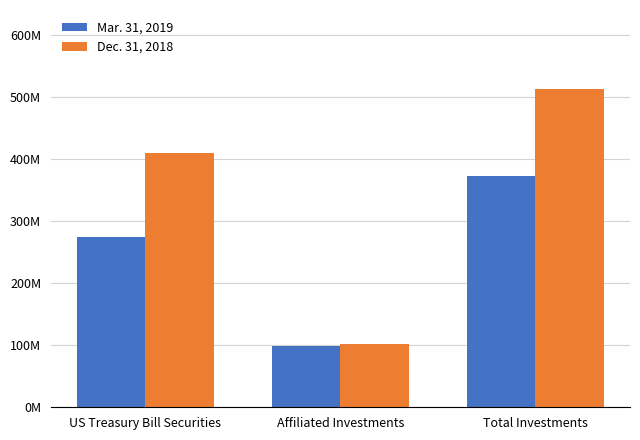

What is the value of the Dec. 31, 2018 bar at the 2nd from the left?

102405445